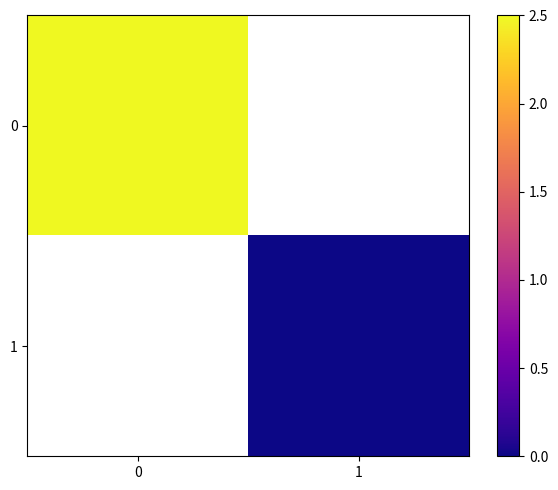

Is the value of 1 at 0 greater than the value of 0 at 0?

No